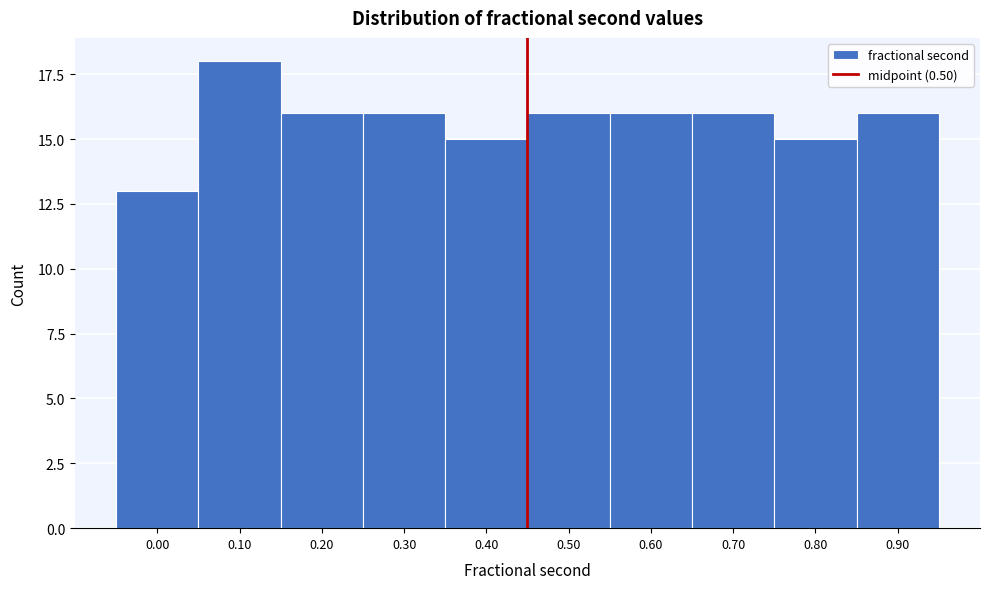

Reading right to left, what are all the values shown in this chart?

16	15	16	16	16	15	16	16	18	13